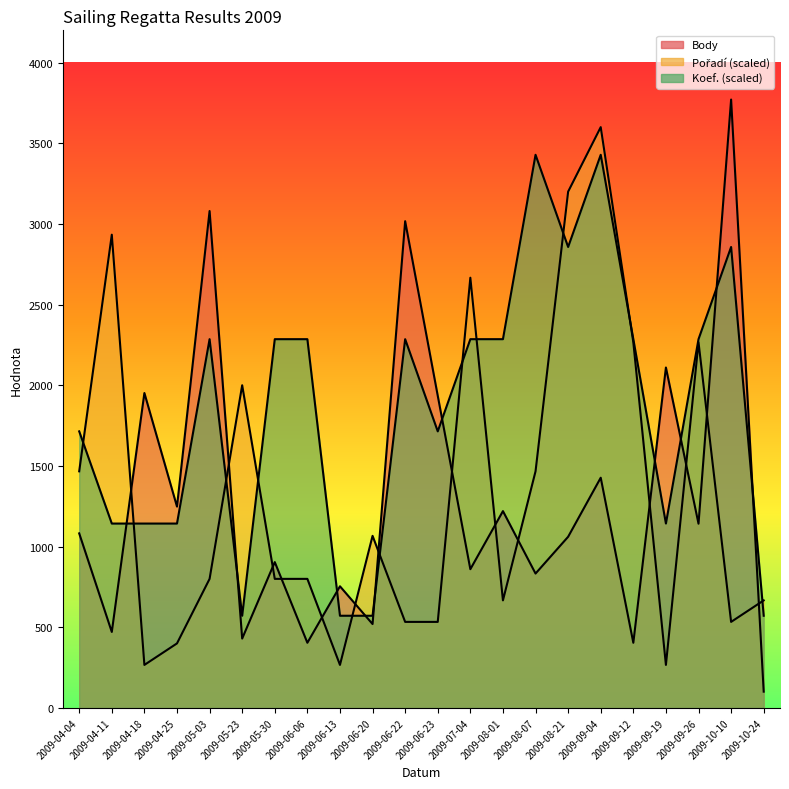

How many interior local peaks does the Body series have?

9